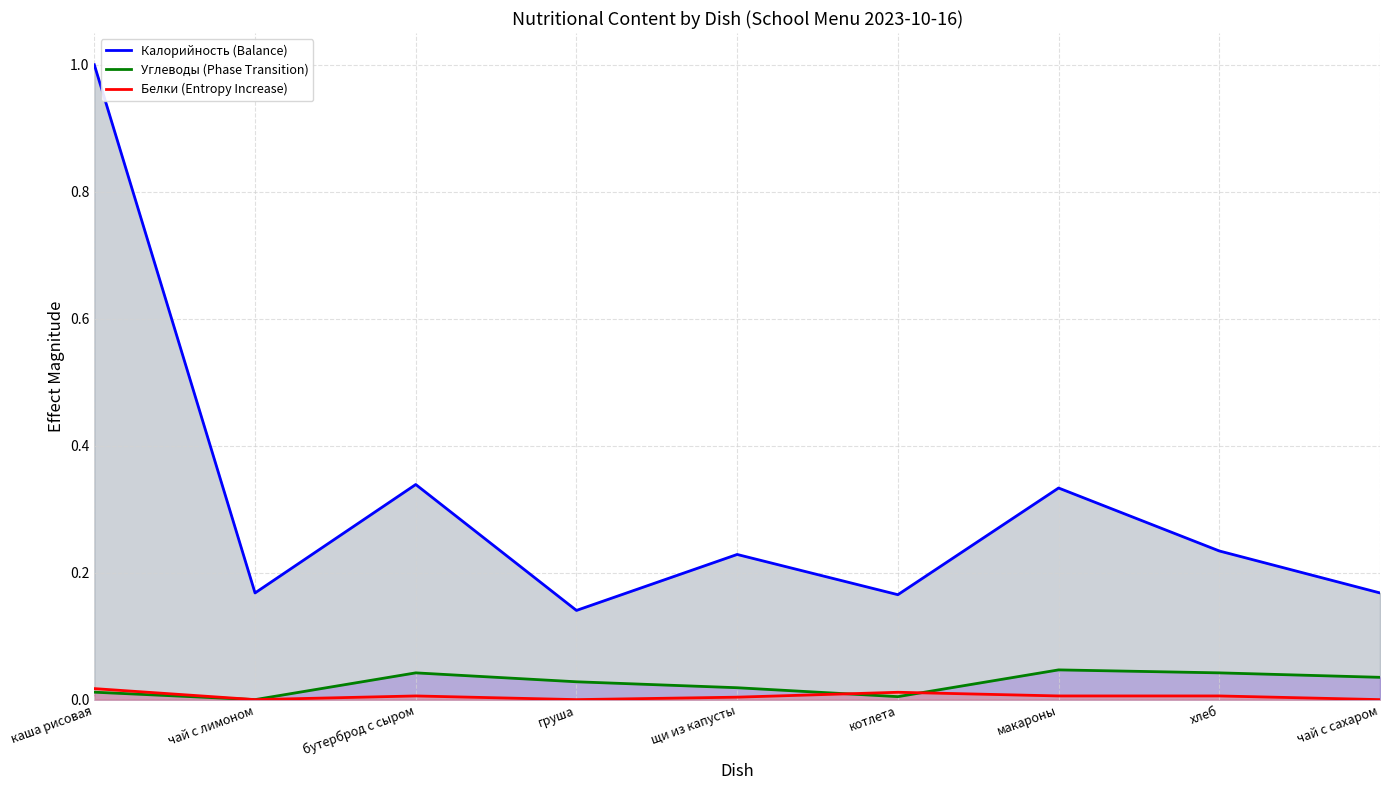

Which series has the widest spread of values?

Калорийность (Balance)